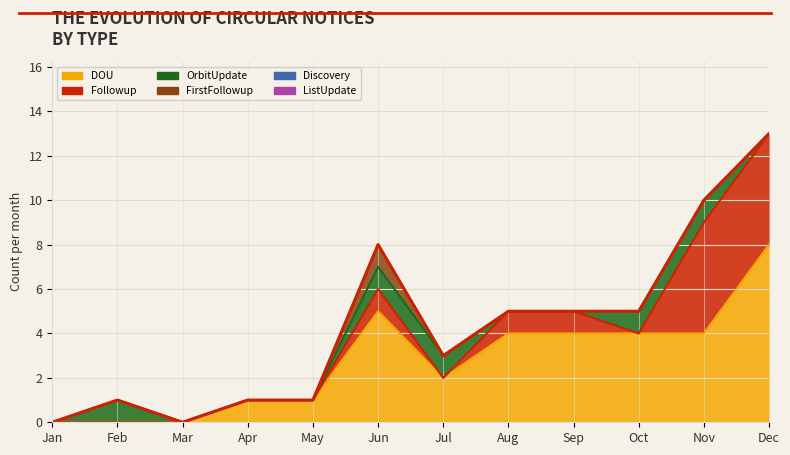

Does the chart display data point markers on the line(s)?

No